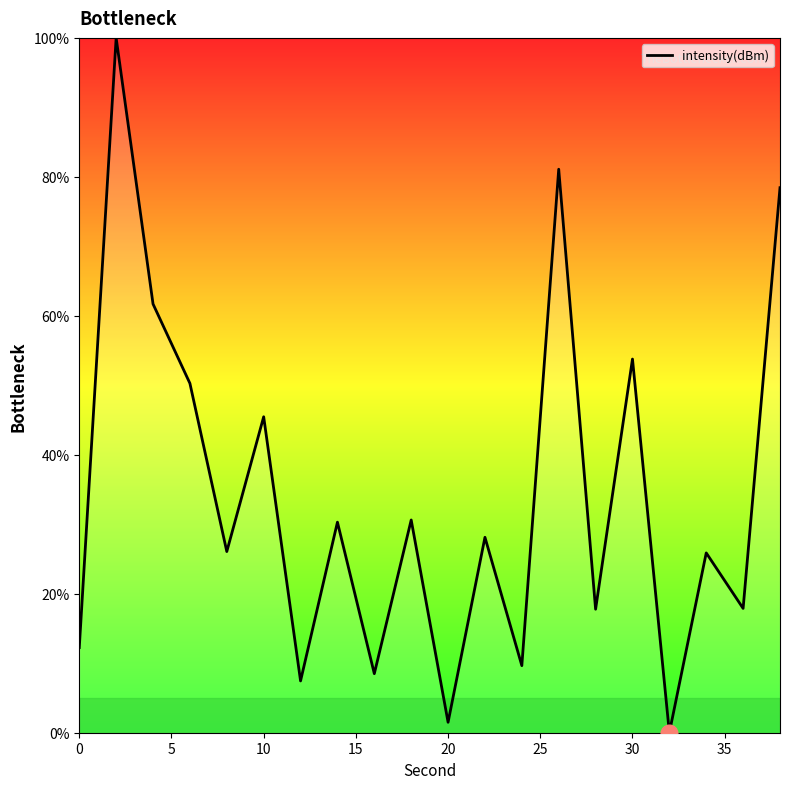

What is the difference between the maximum and minimum values?

100.0